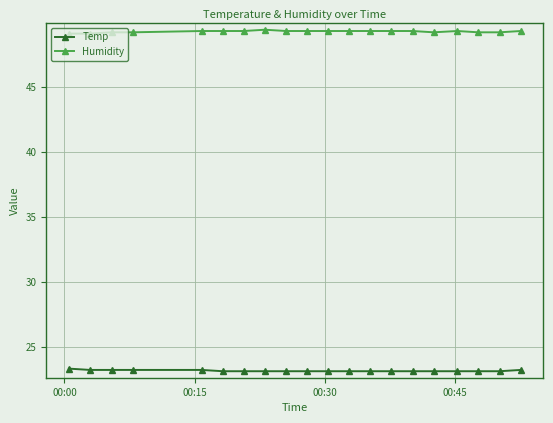

Rank the series by their average value, from highest to lowest.

Humidity, Temp